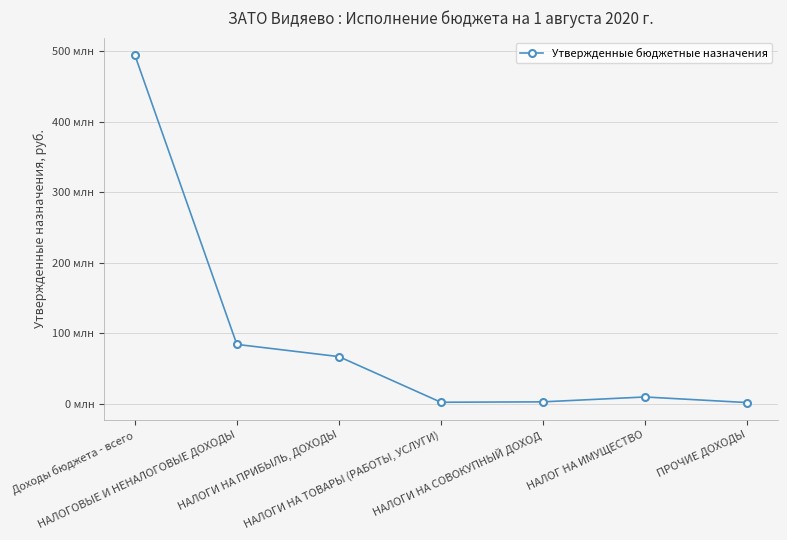

Does the chart display data point markers on the line(s)?

Yes